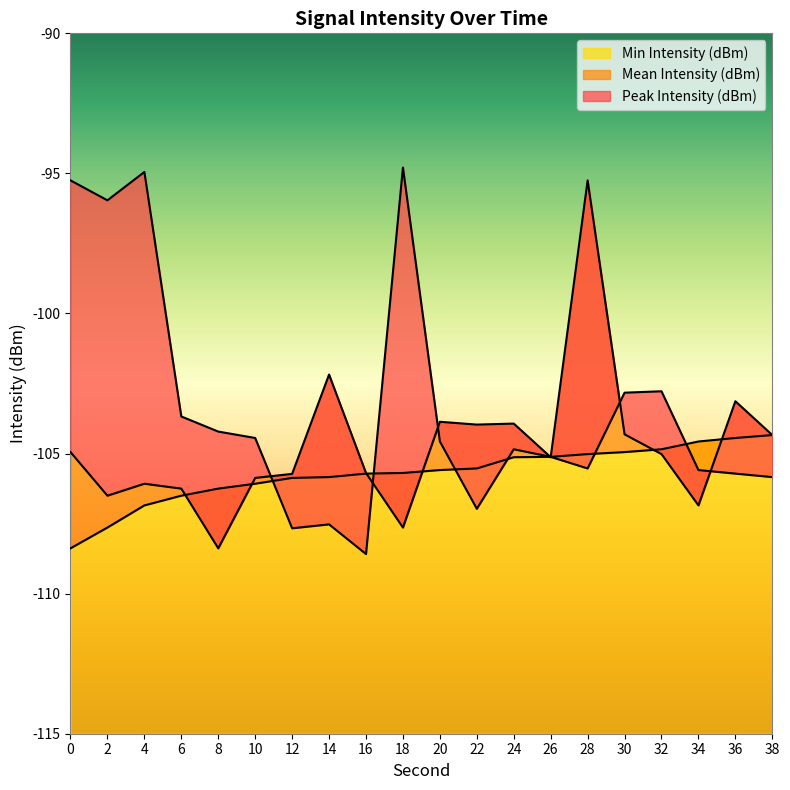

True or false: Min Intensity (dBm) has more than 1 points higher than both neighbors.

False